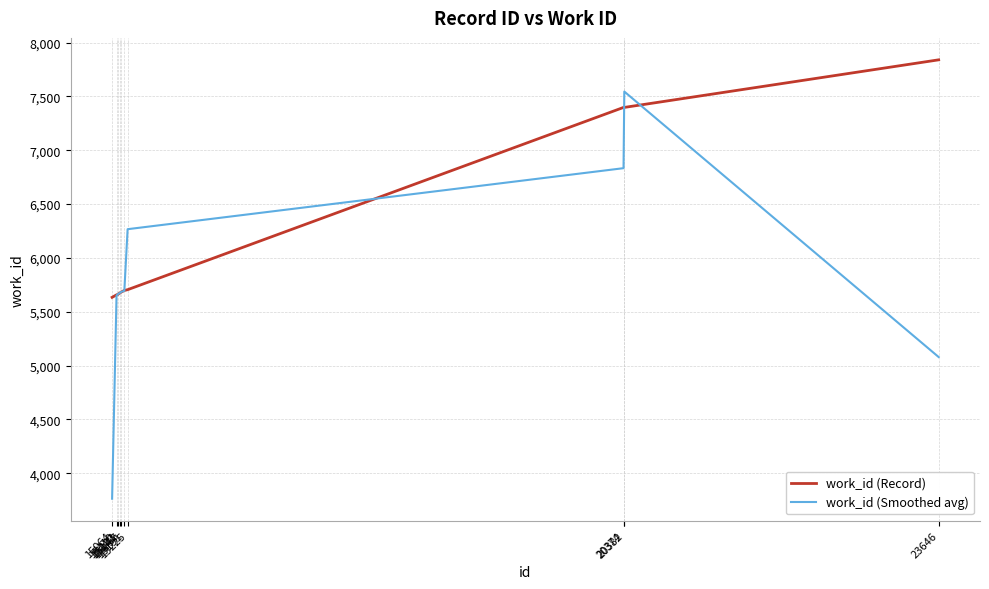

At which category is the sum across all series the highest?

20382